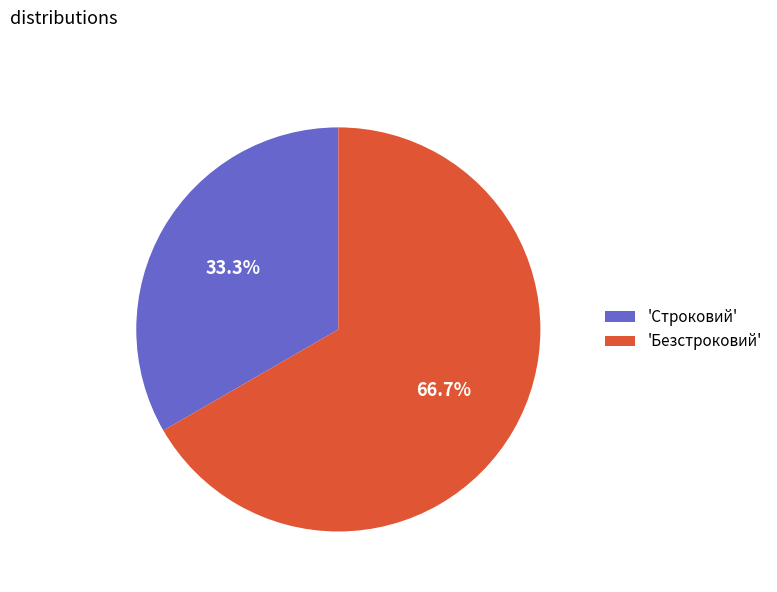

Is the sum of 'Строковий' and 'Безстроковий' greater than half?

Yes